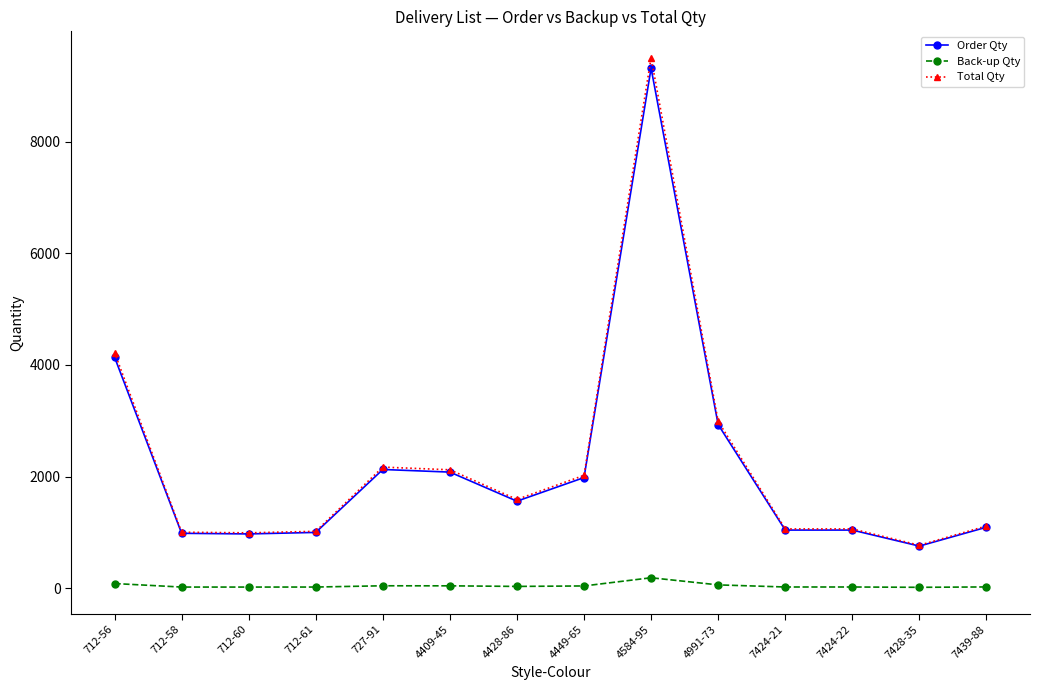

What is the total value across all series at 712-56?

8443.6